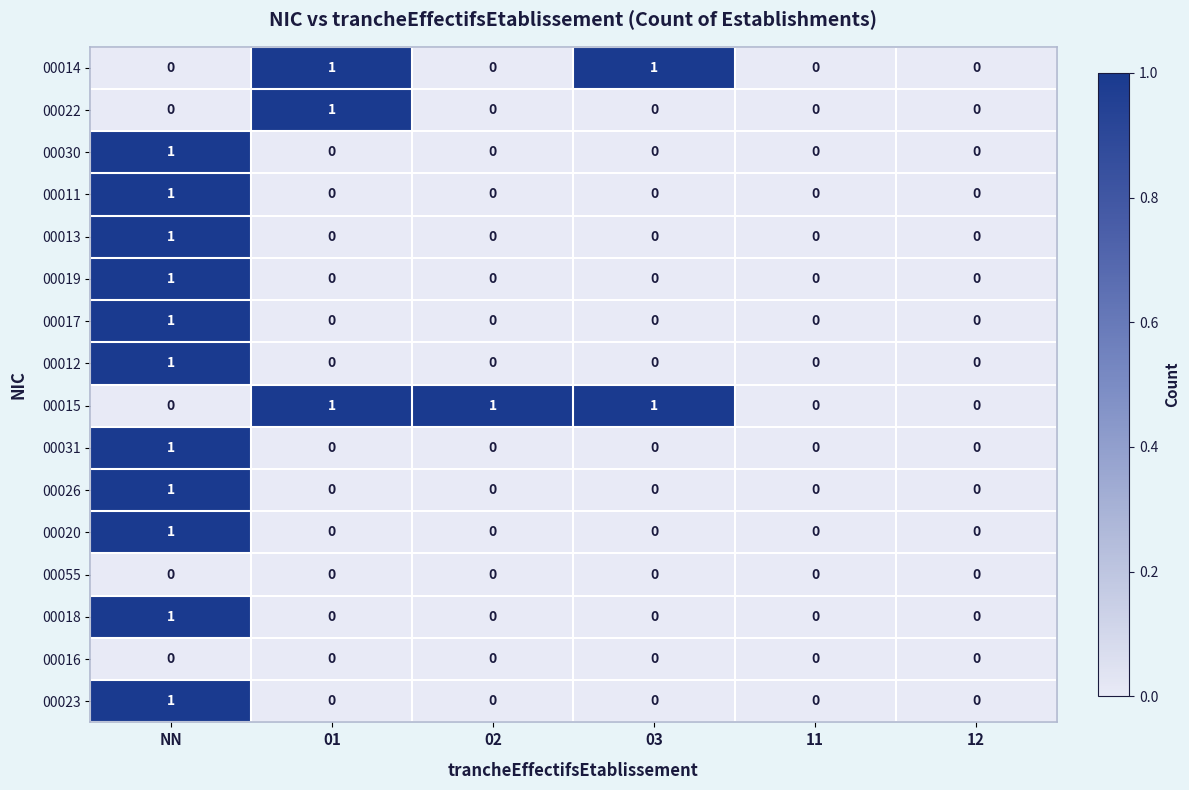

Count the 00012 values in the range 0 to 1.

6